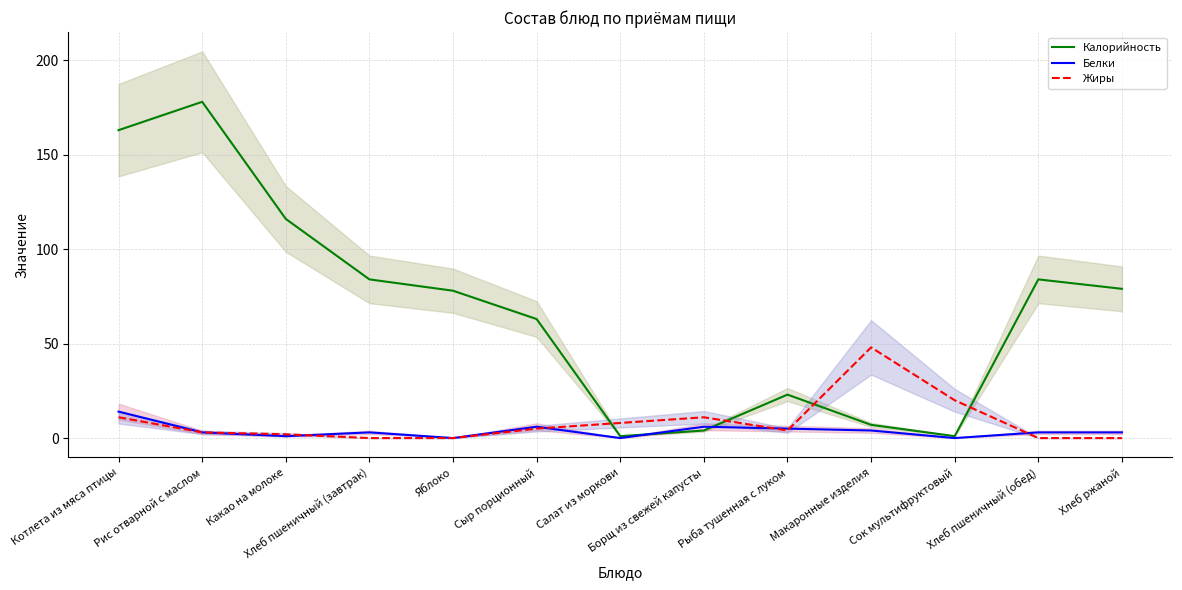

What position from the left is Сыр порционный?

6